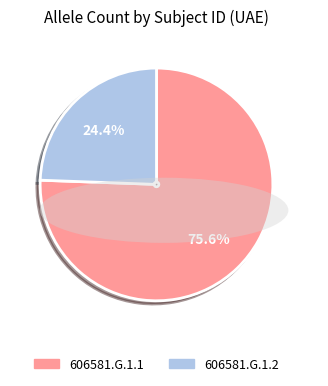

The 606581.G.1.1 slice represents 63% of the pie. True or false?

False